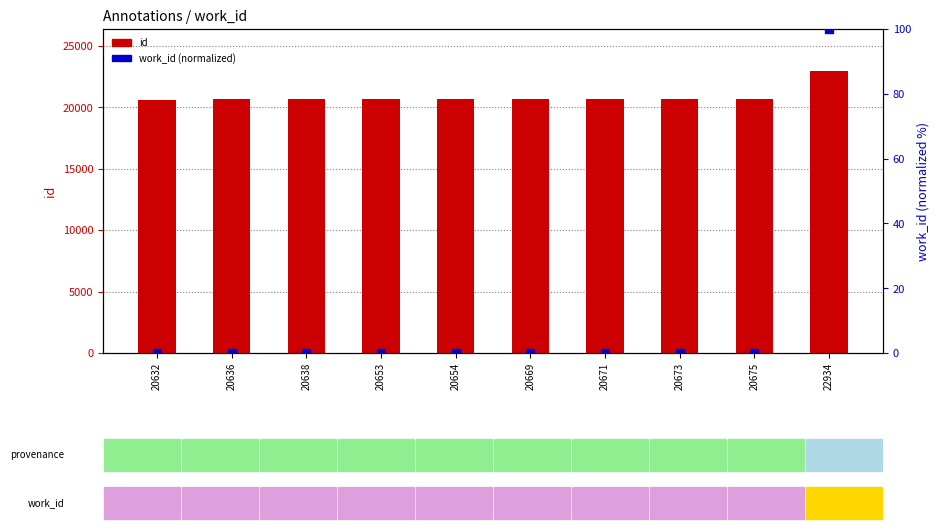

What are all the series names shown in the legend?

id, work_id (normalized)